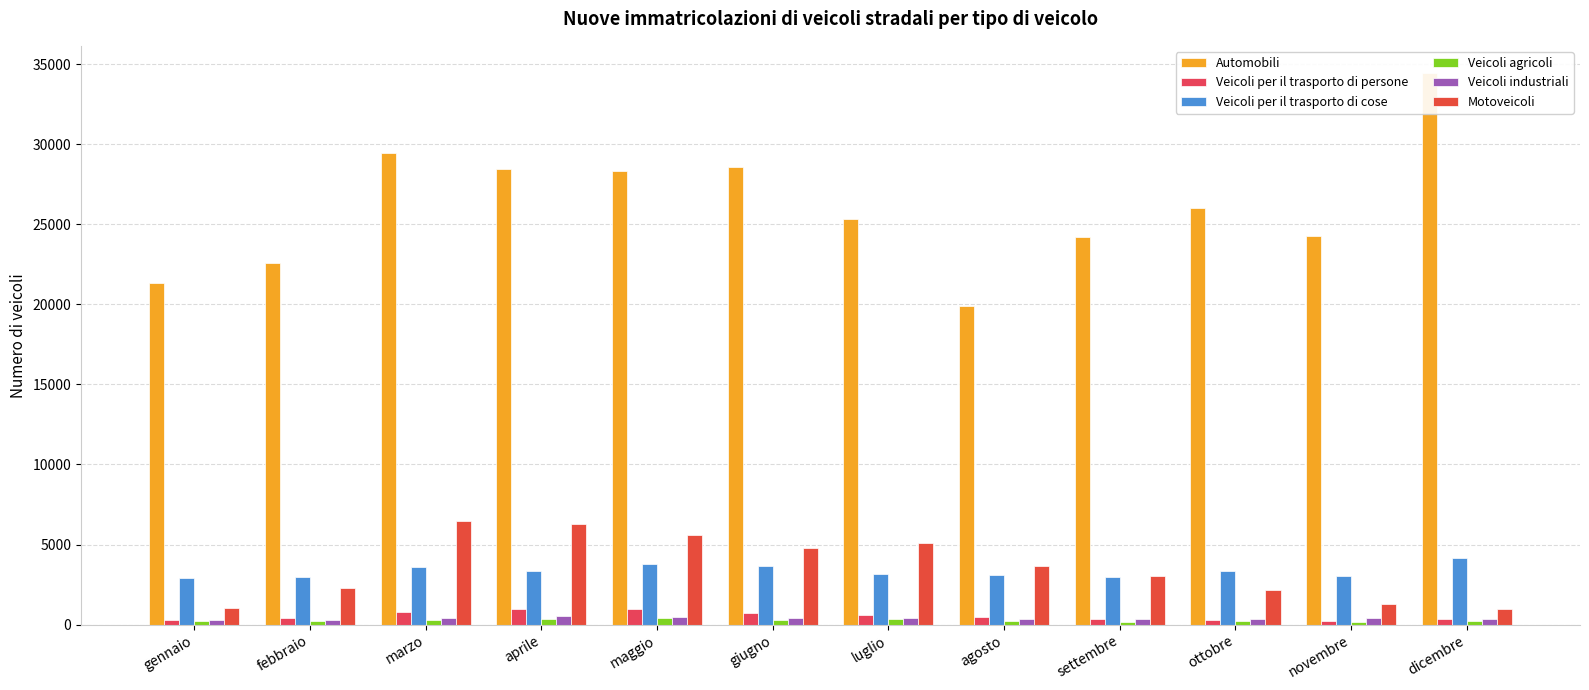

What is the label of the 2nd bar from the right?

novembre